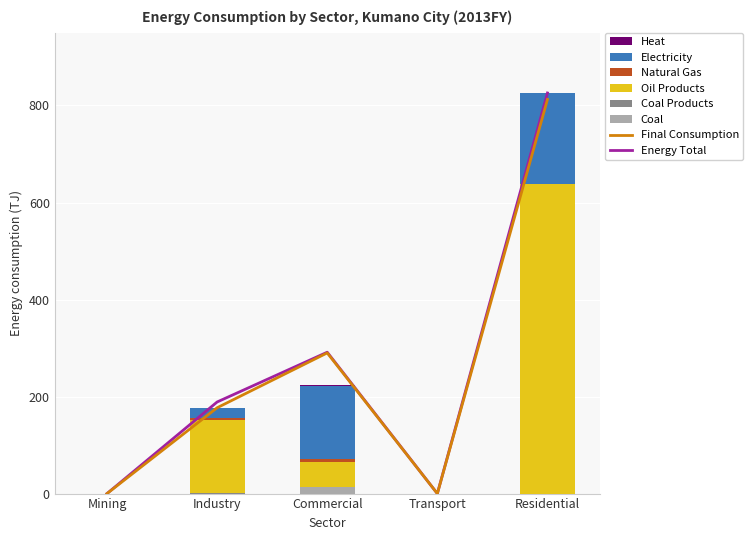

What is the sum of the Coal values at Residential and Industry?

0.1